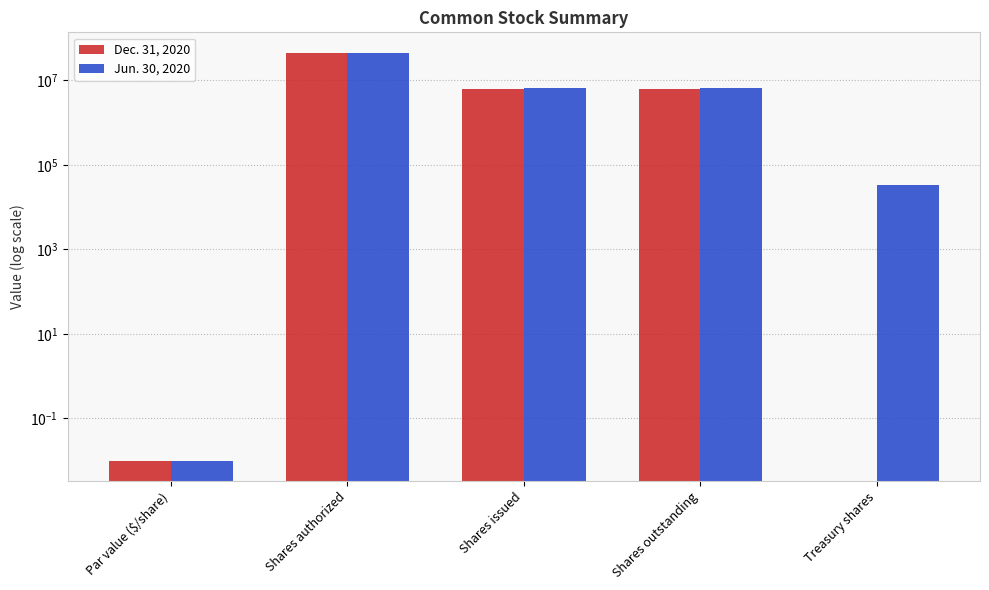

At which label does Dec. 31, 2020 first exceed 6200500?

Shares authorized